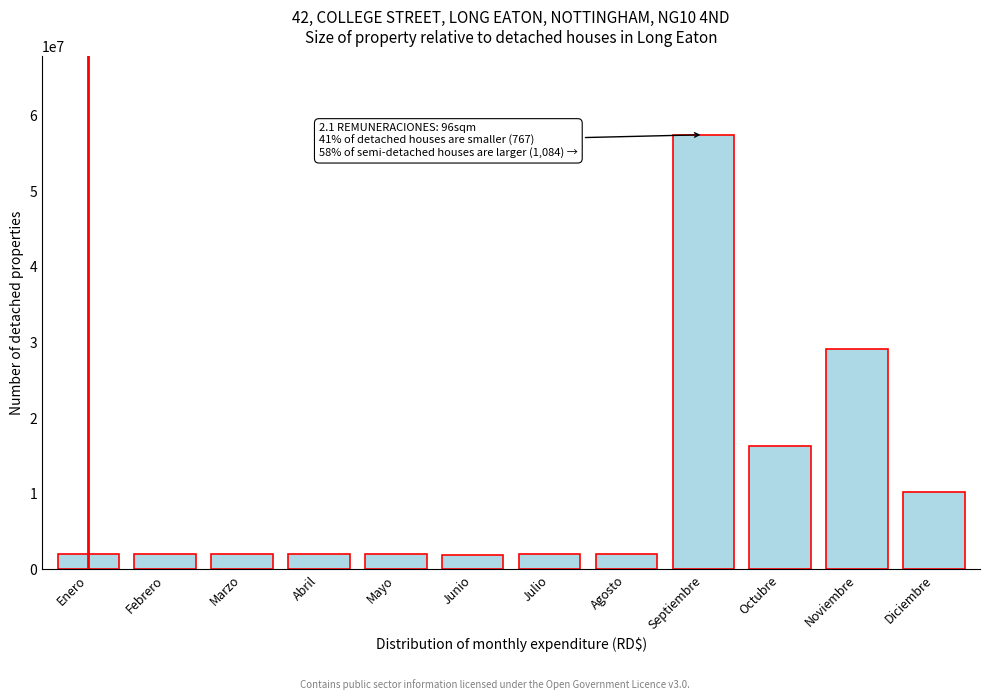

The chart shows a value of 10173088.7 at Diciembre. True or false?

True